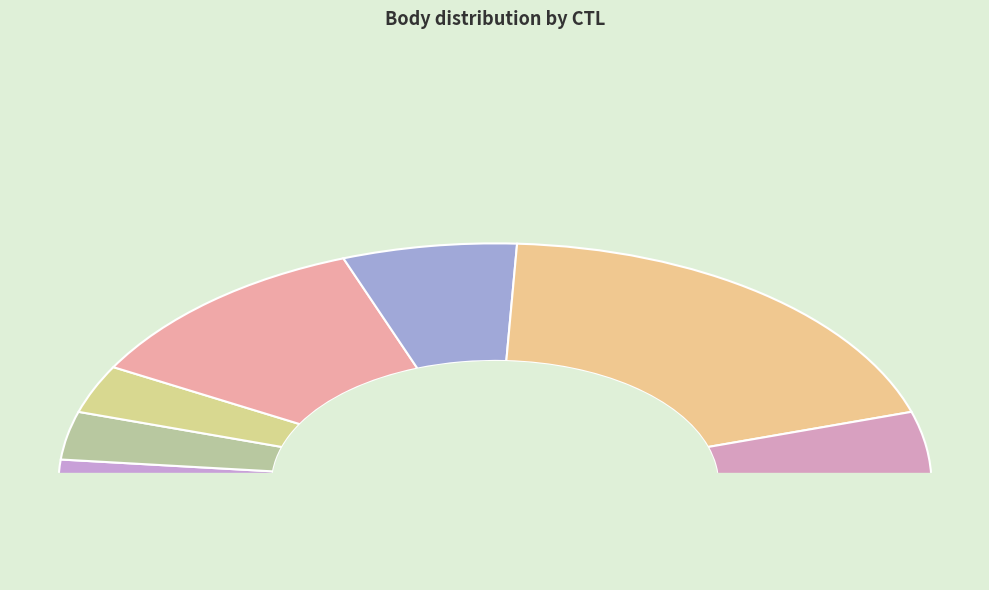

Does any single category account for the majority?

No